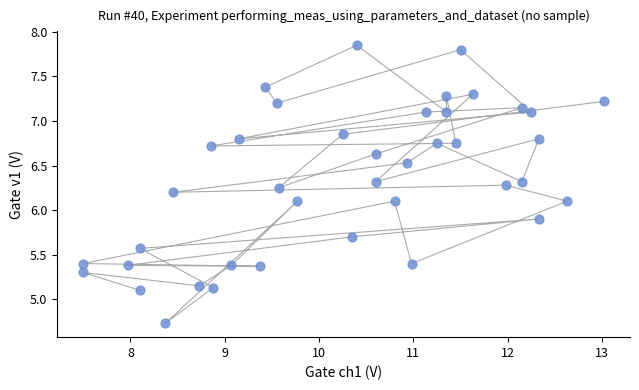

What is the range of X values (max minus min)?

5.5